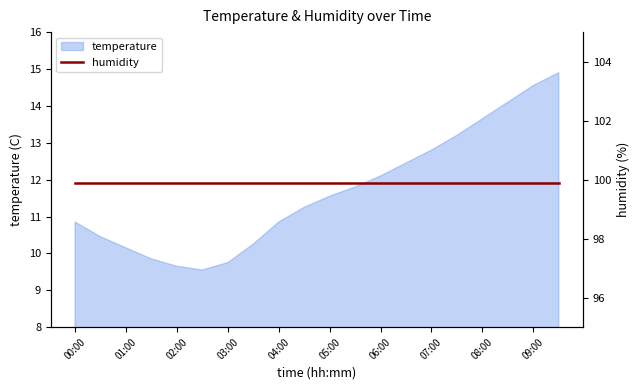

Rank the categories by value from highest to lowest.

09:30, 09:00, 08:30, 08:00, 07:30, 07:00, 06:30, 06:00, 05:30, 05:00, 04:30, 00:00, 04:00, 00:30, 03:30, 01:00, 01:30, 03:00, 02:00, 02:30